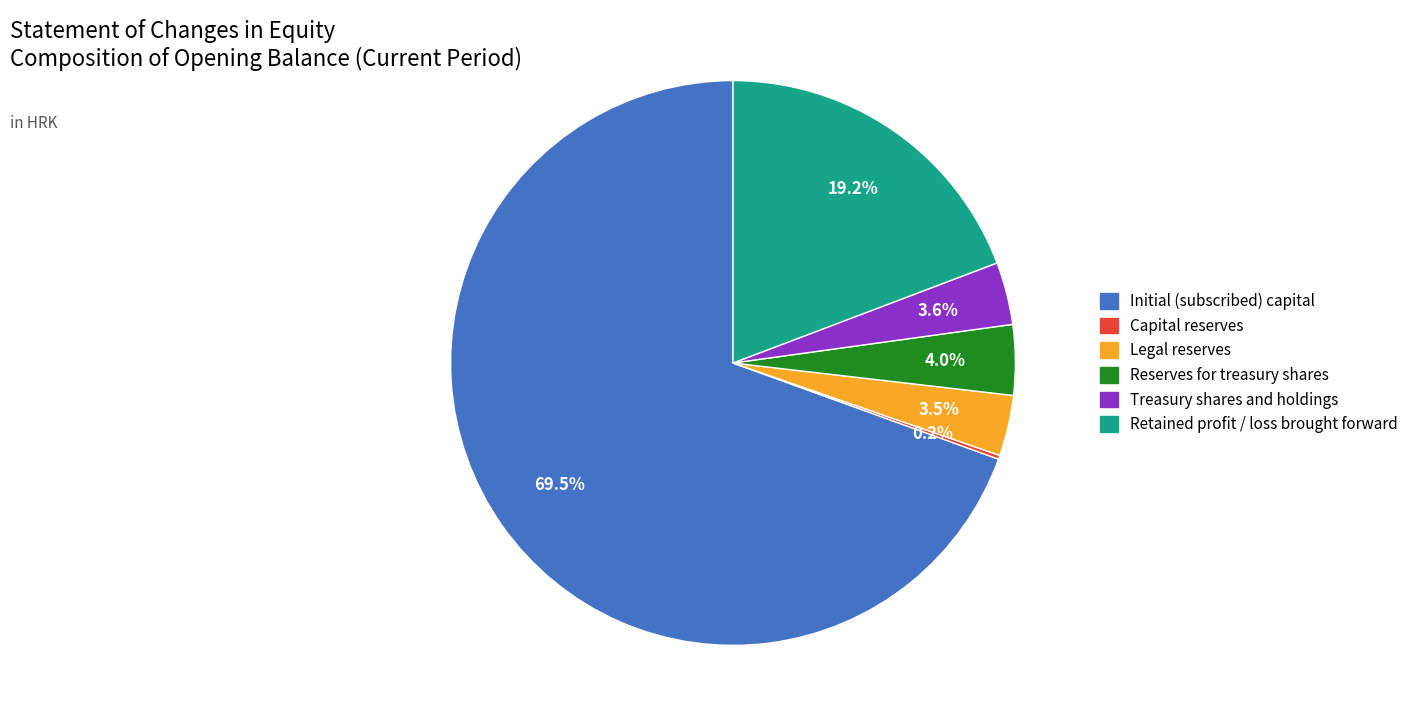

Which slice represents more than half of the pie?

Initial (subscribed) capital